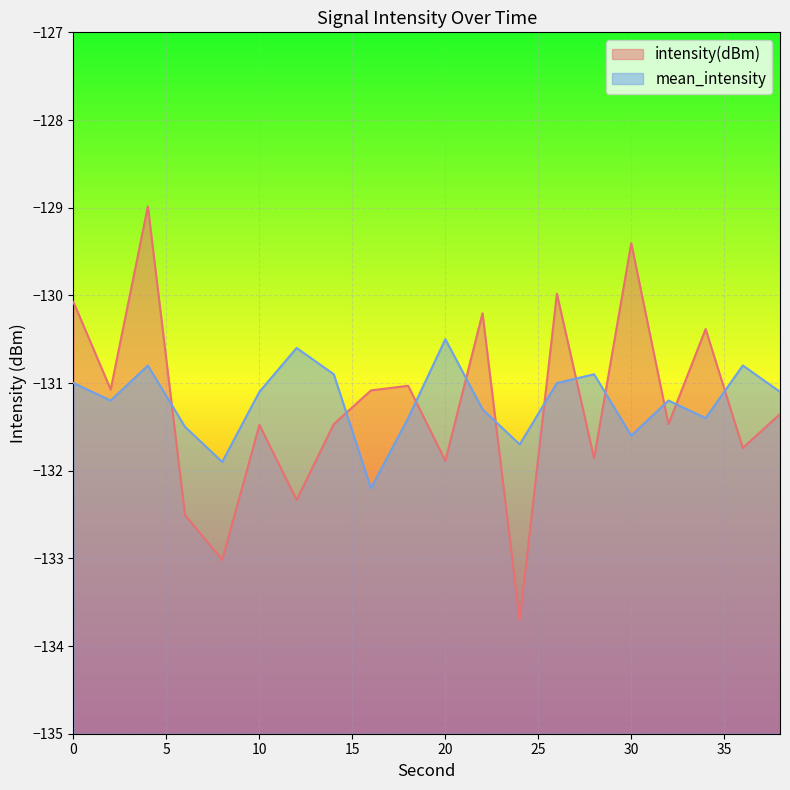

Rank the categories by mean_intensity value from lowest to highest.

16, 8, 24, 30, 6, 18, 34, 22, 2, 32, 10, 38, 0, 26, 14, 28, 4, 36, 12, 20